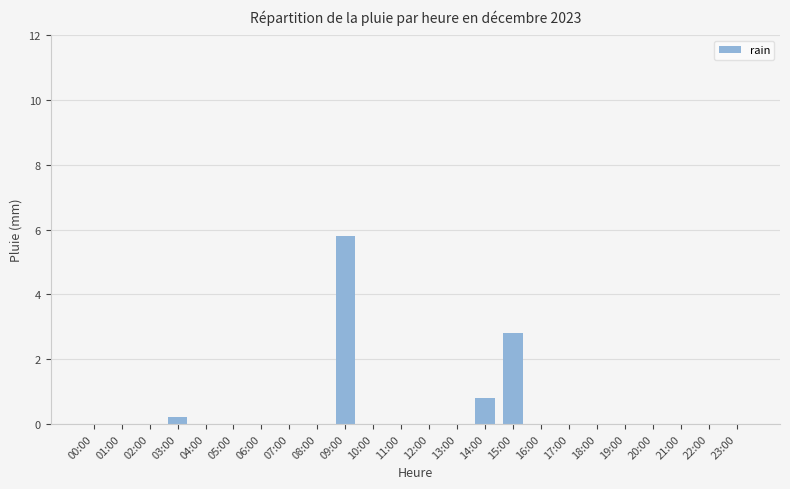

Reading left to right, transcribe all the data shown in this chart.

00:00=0.0	01:00=0.0	02:00=0.0	03:00=0.2	04:00=0.0	05:00=0.0	06:00=0.0	07:00=0.0	08:00=0.0	09:00=5.8	10:00=0.0	11:00=0.0	12:00=0.0	13:00=0.0	14:00=0.8	15:00=2.8	16:00=0.0	17:00=0.0	18:00=0.0	19:00=0.0	20:00=0.0	21:00=0.0	22:00=0.0	23:00=0.0